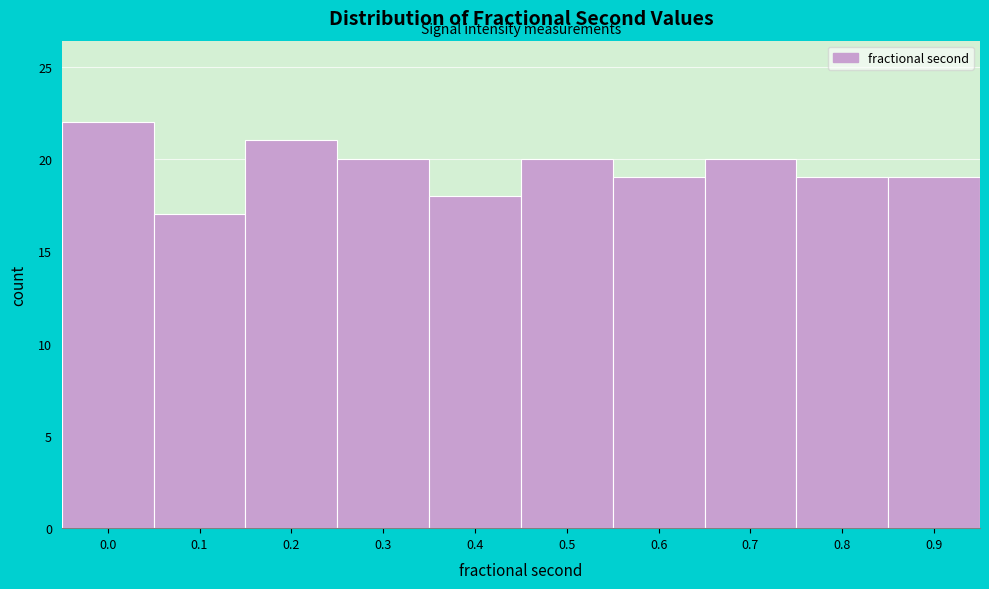

Reading right to left, list all the values displayed in this chart.

19	19	20	19	20	18	20	21	17	22